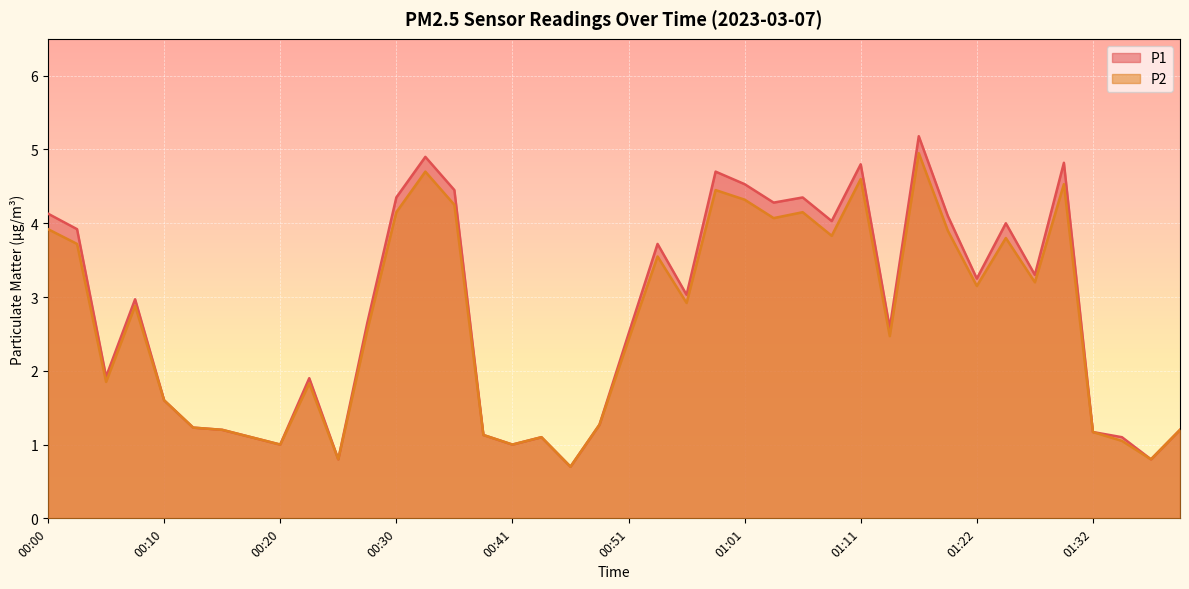

The value of P2 at 00:51 is 2.4. True or false?

True